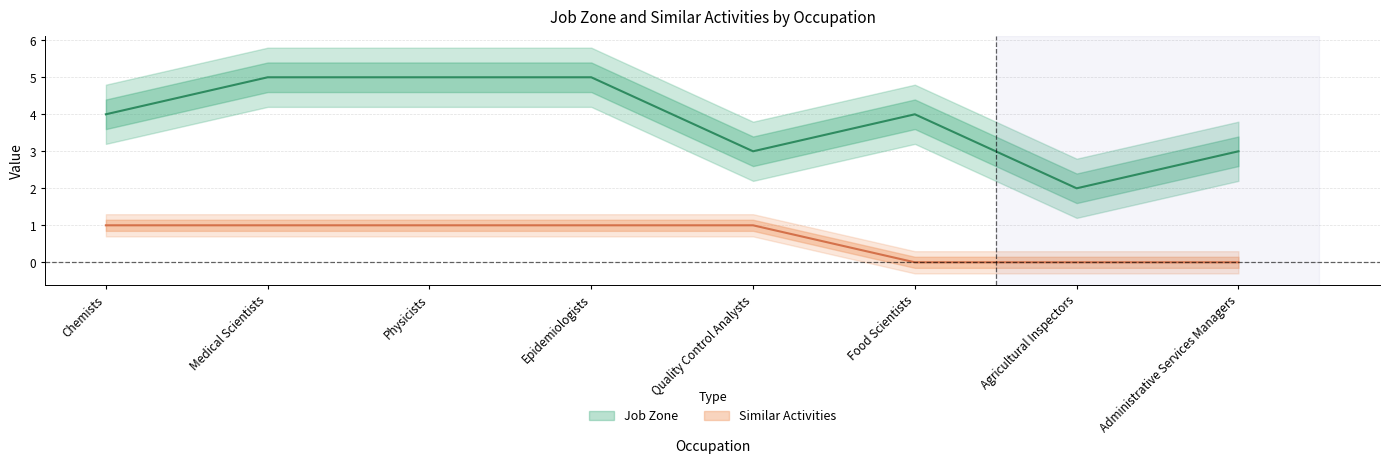

Which category has the highest value in the Similar Activities series?

Chemists